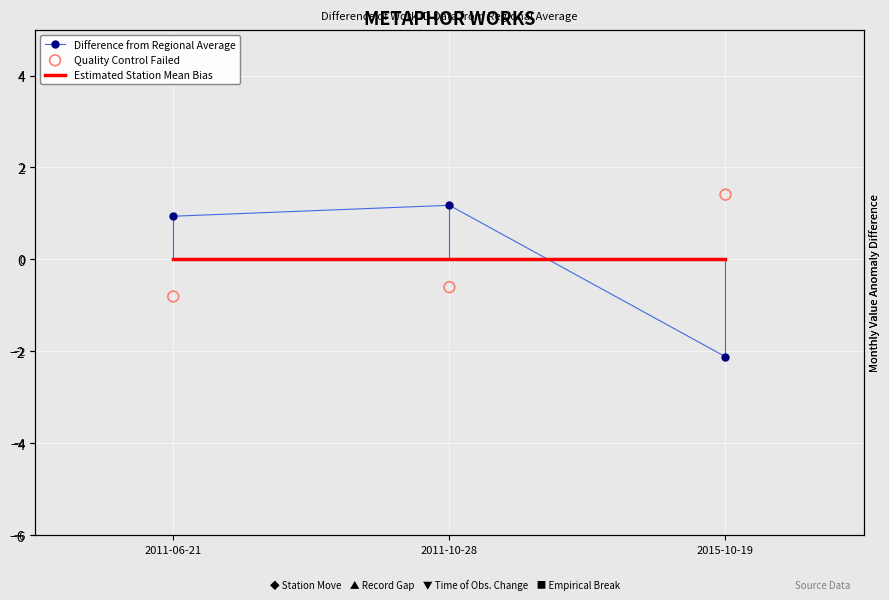

Which series reaches the minimum Y coordinate?

Difference from Regional Average